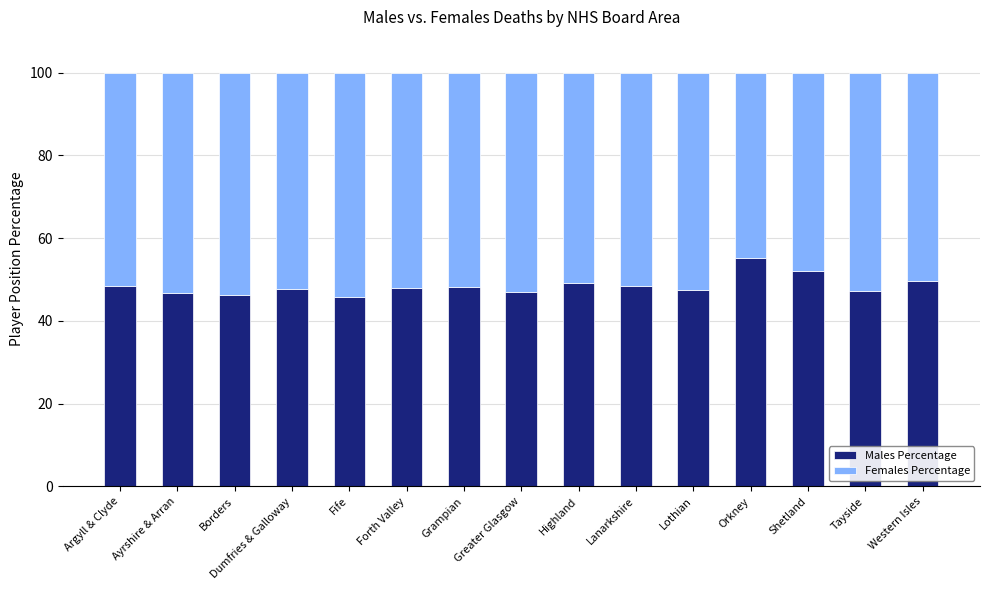

Are the bars horizontal?

No